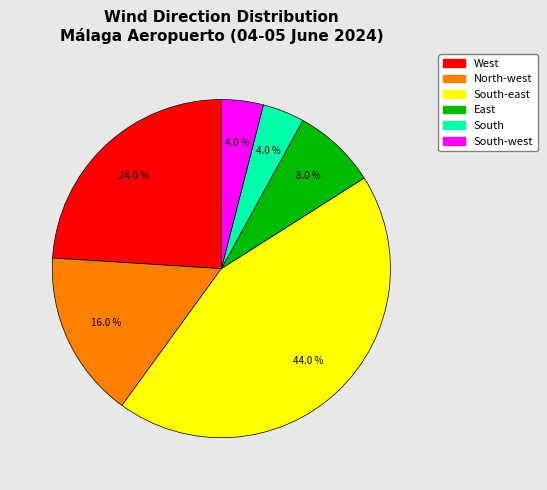

How many slices are in this pie chart?

6